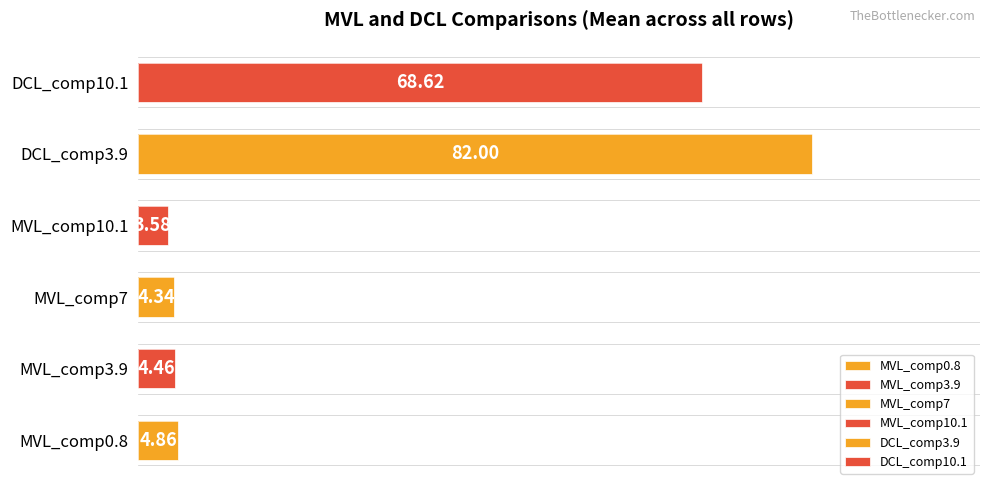

The MVL_comp7 series shows 1.0 at 88. True or false?

False